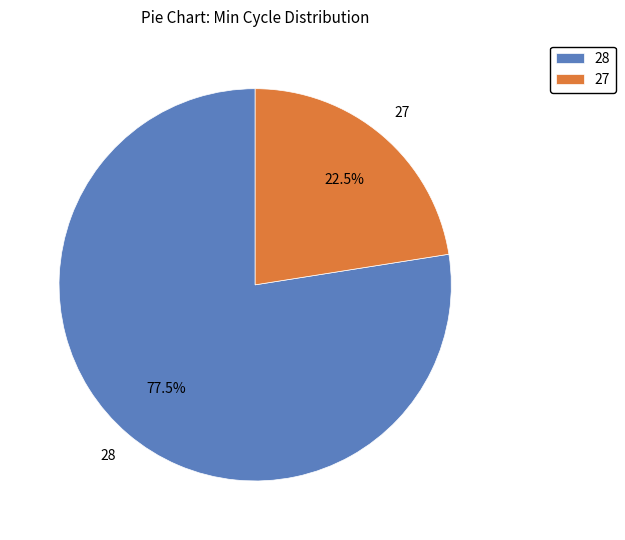

What portion of the pie excludes 28?

22.5%